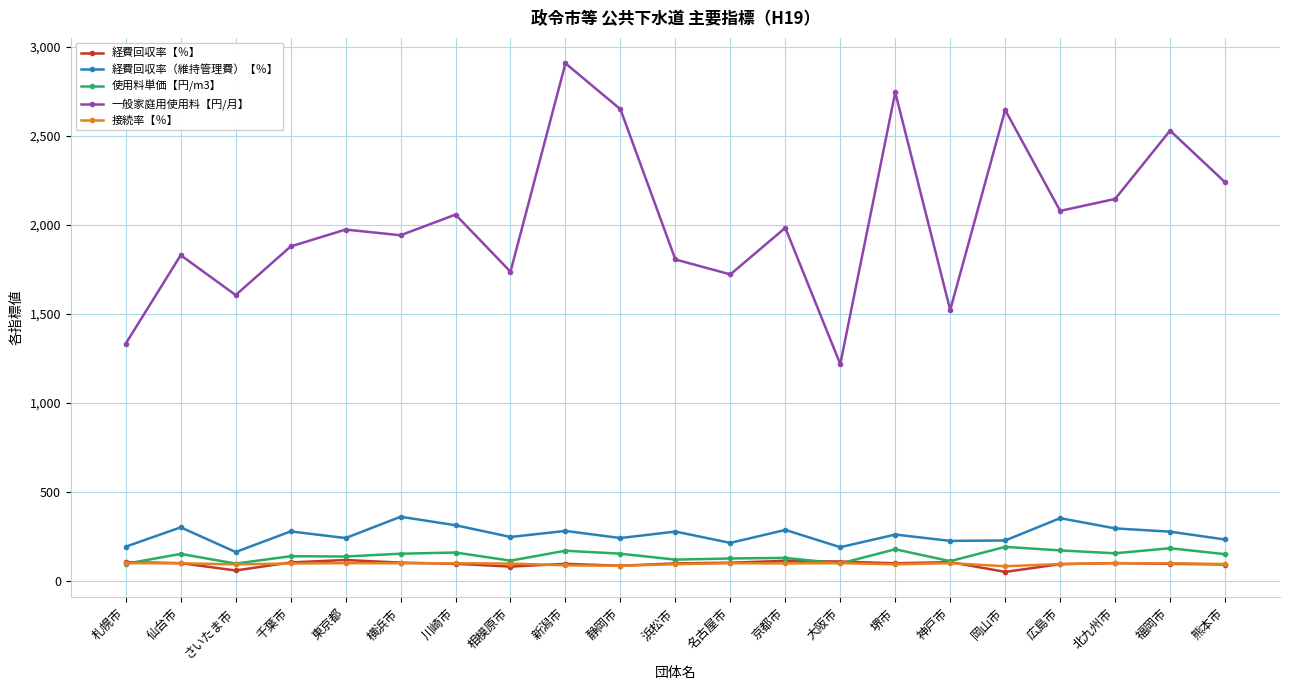

At which category does 経費回収率（維持管理費）【％】 reach its first local peak?

仙台市